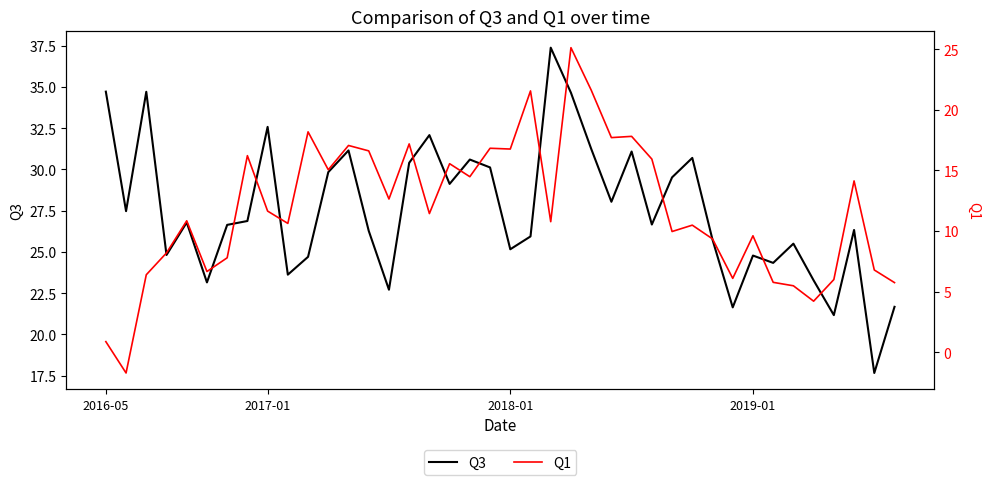

True or false: Q3 has a value of 33.1 at 2019-01.

False